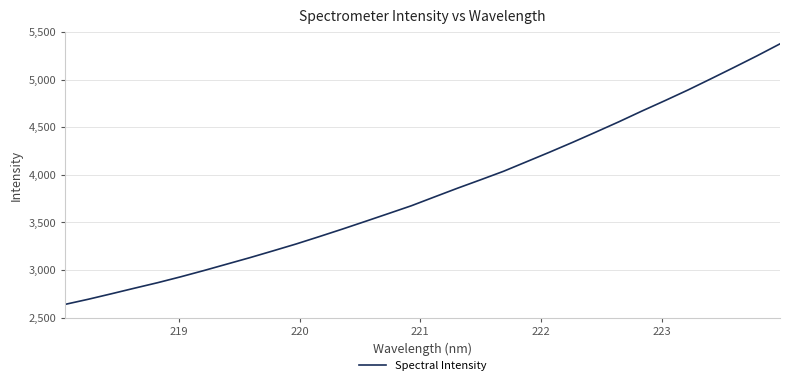

What is the difference between the maximum and minimum values?

2735.3